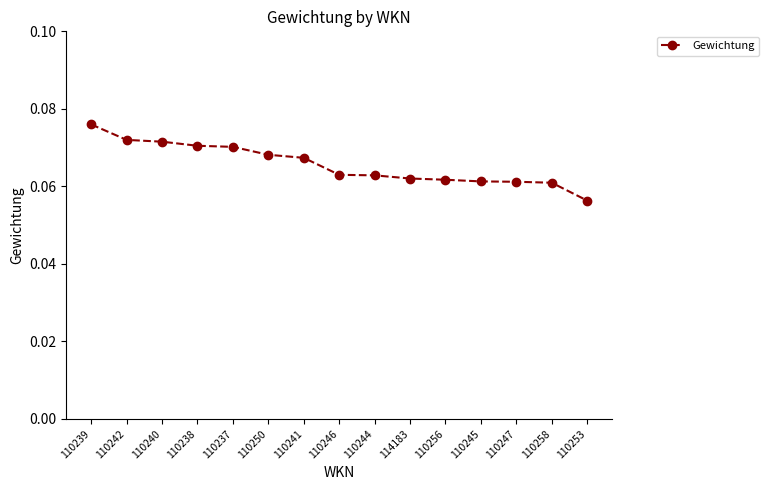

What is the label of the 14th point from the right?

110242